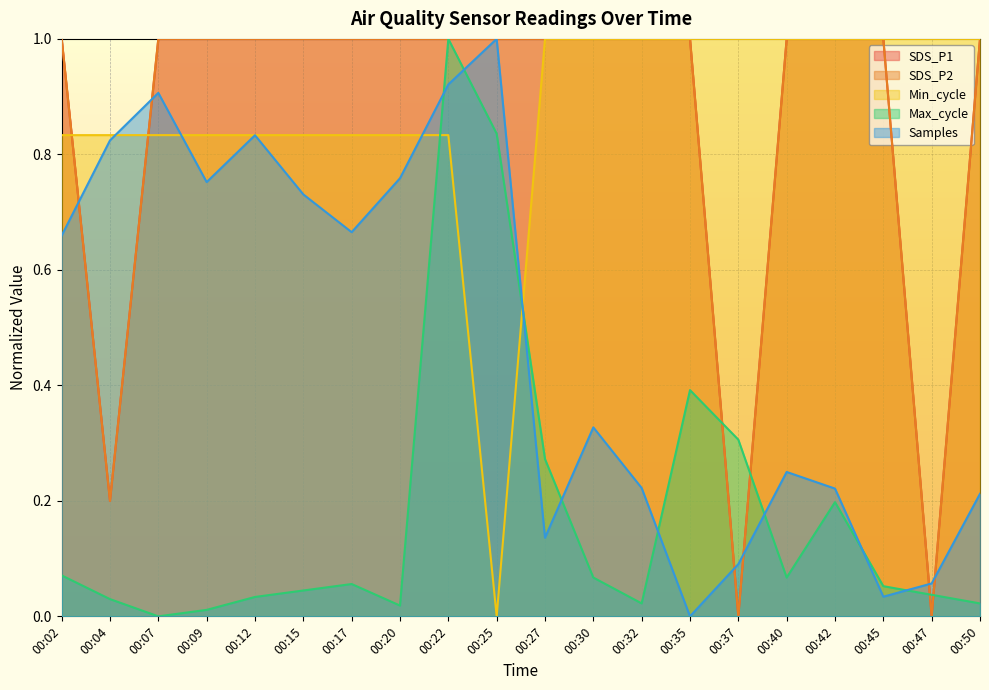

How many categories are shown in the chart?

20